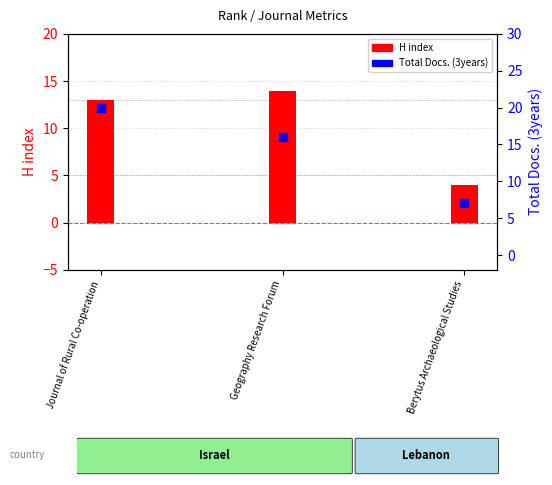

Is the value of H index at Berytus Archaeological Studies greater than the value of Total Docs. (3years) at Geography Research Forum?

No